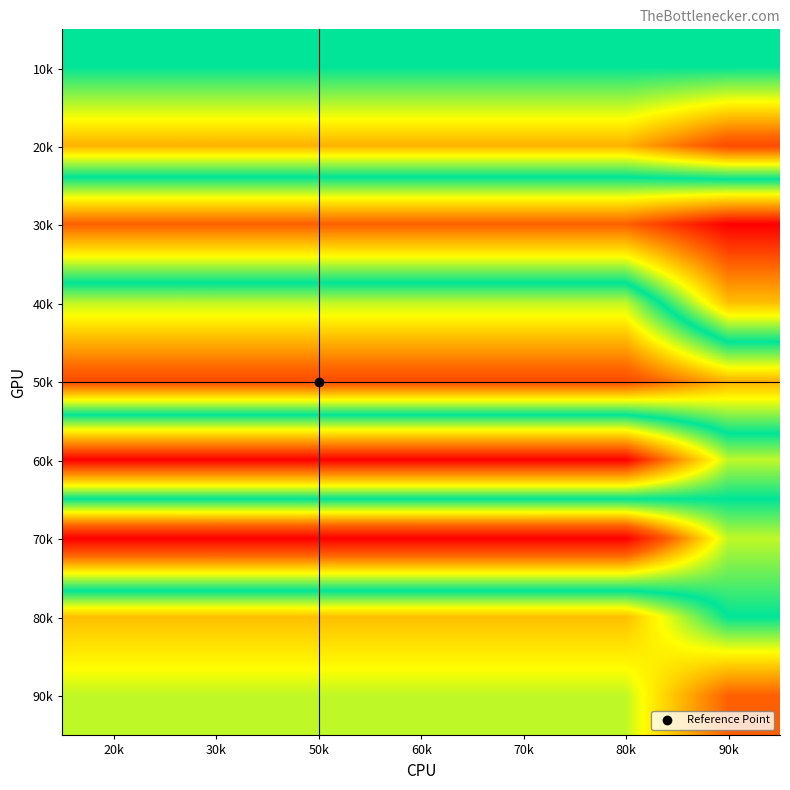

How many categories are shown in the chart?

7